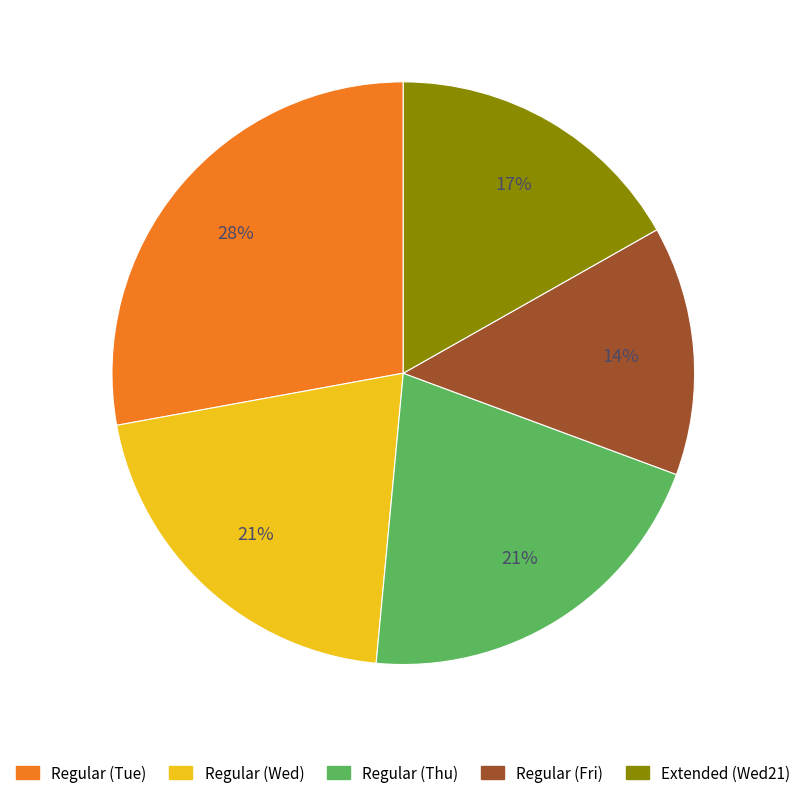

Approximately how many times larger is the value at Regular (Thu) compared to Regular (Fri)?

1.5